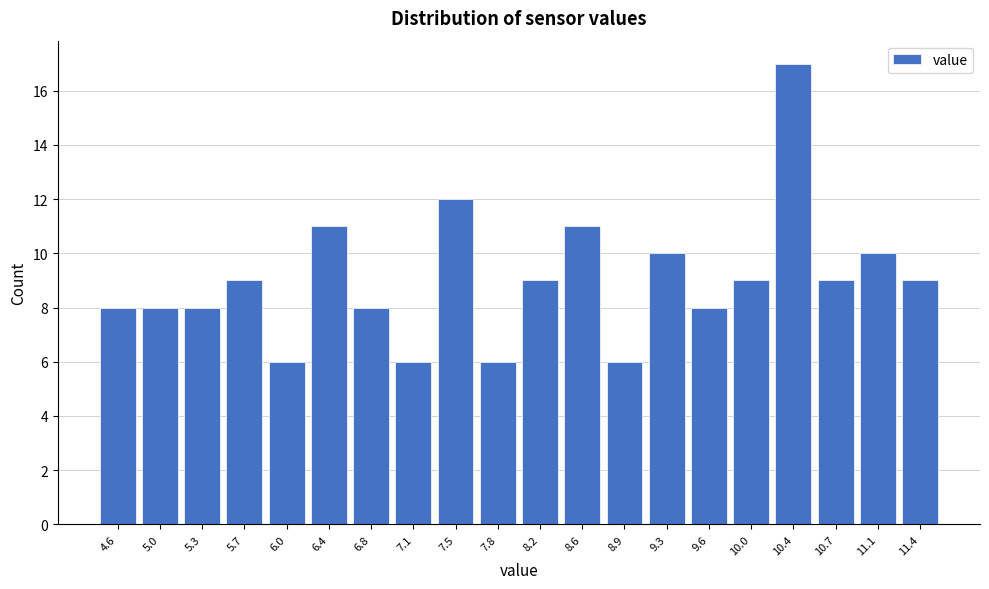

Reading left to right, list all the values displayed in this chart.

4.6=8	5.0=8	5.3=8	5.7=9	6.0=6	6.4=11	6.8=8	7.1=6	7.5=12	7.8=6	8.2=9	8.6=11	8.9=6	9.3=10	9.6=8	10.0=9	10.4=17	10.7=9	11.1=10	11.4=9